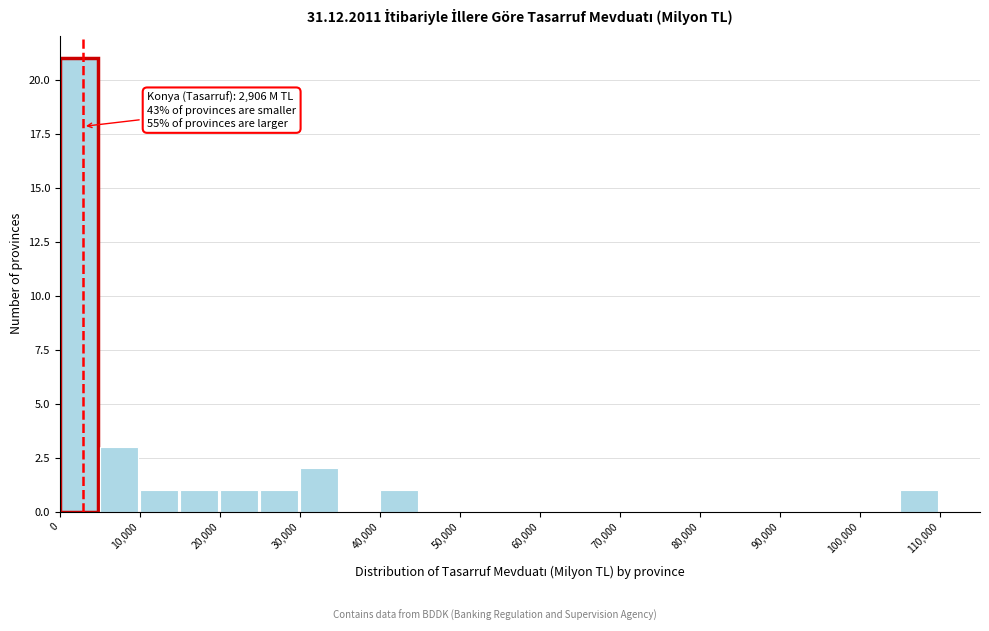

Which range on the x-axis has the tallest bar?

0 to 5000